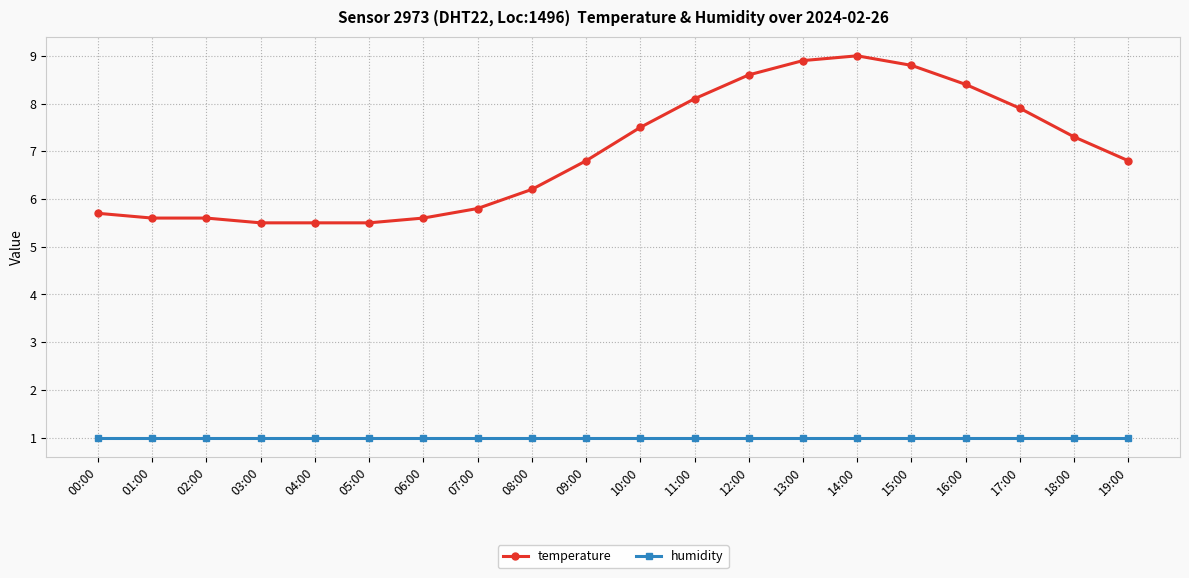

What is the label of the 11th point from the right?

09:00